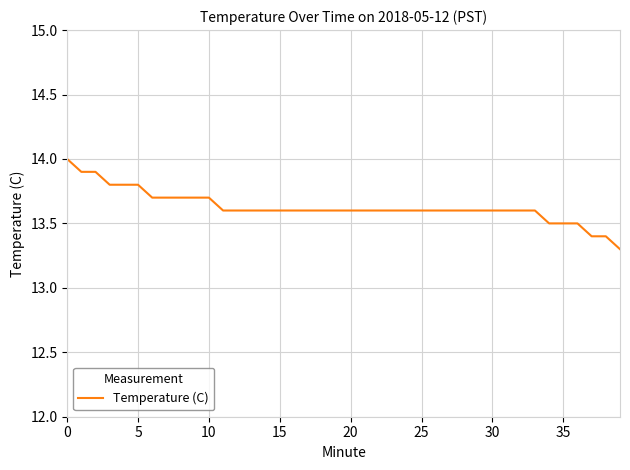

What is the greatest value displayed?

14.0